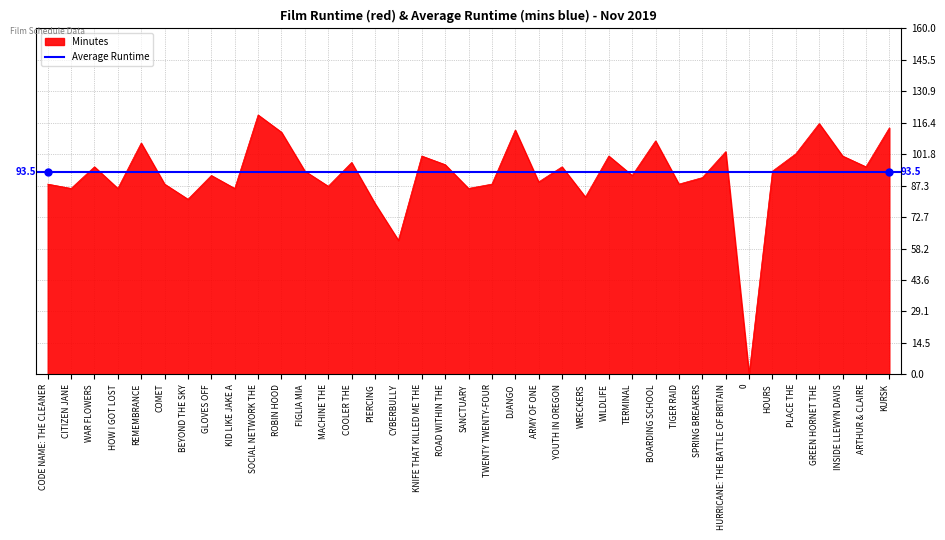

What is the change in value from HOW I GOT LOST to YOUTH IN OREGON?

+10